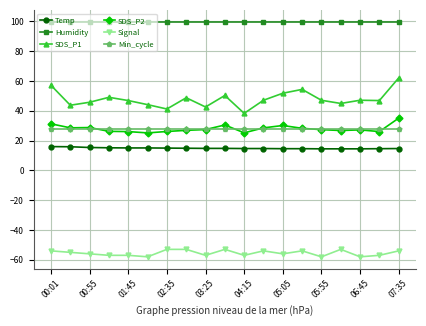

Count the number of data series in this chart.

6